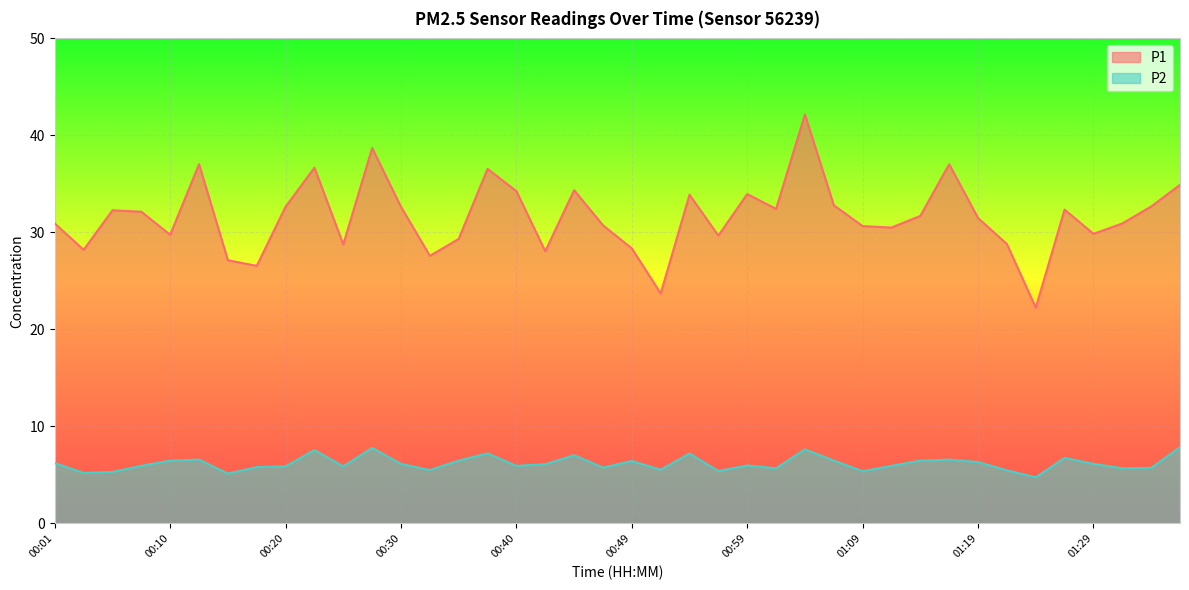

What is the difference between the maximum and minimum values in the P1 series?

19.9